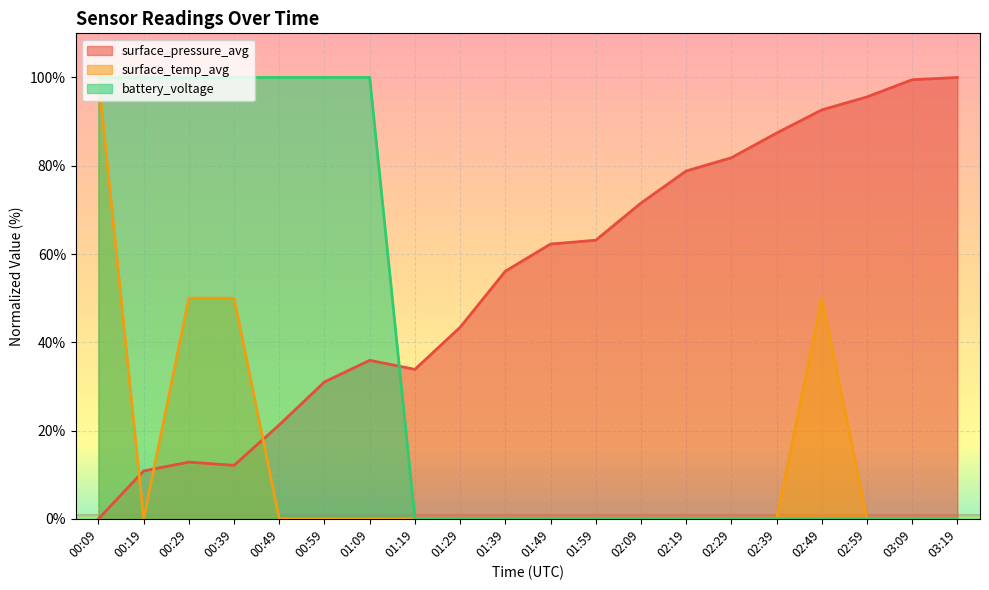

At how many categories does at least one series exceed 23?

20